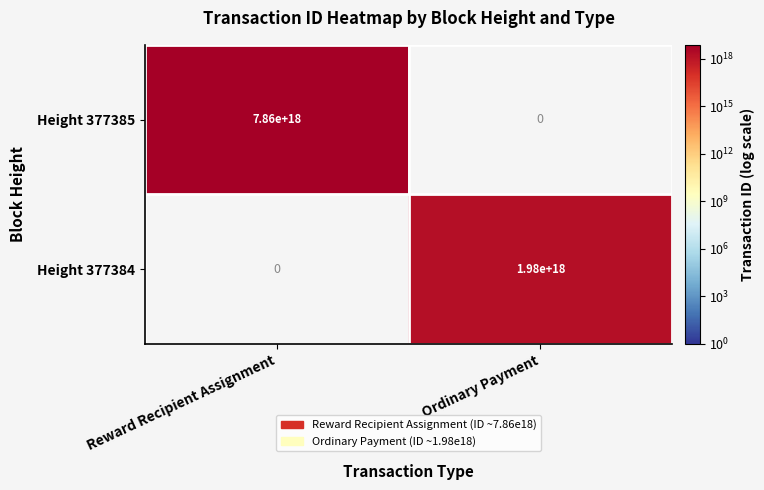

List the series in order of their peak value, lowest first.

Height 377384, Height 377385